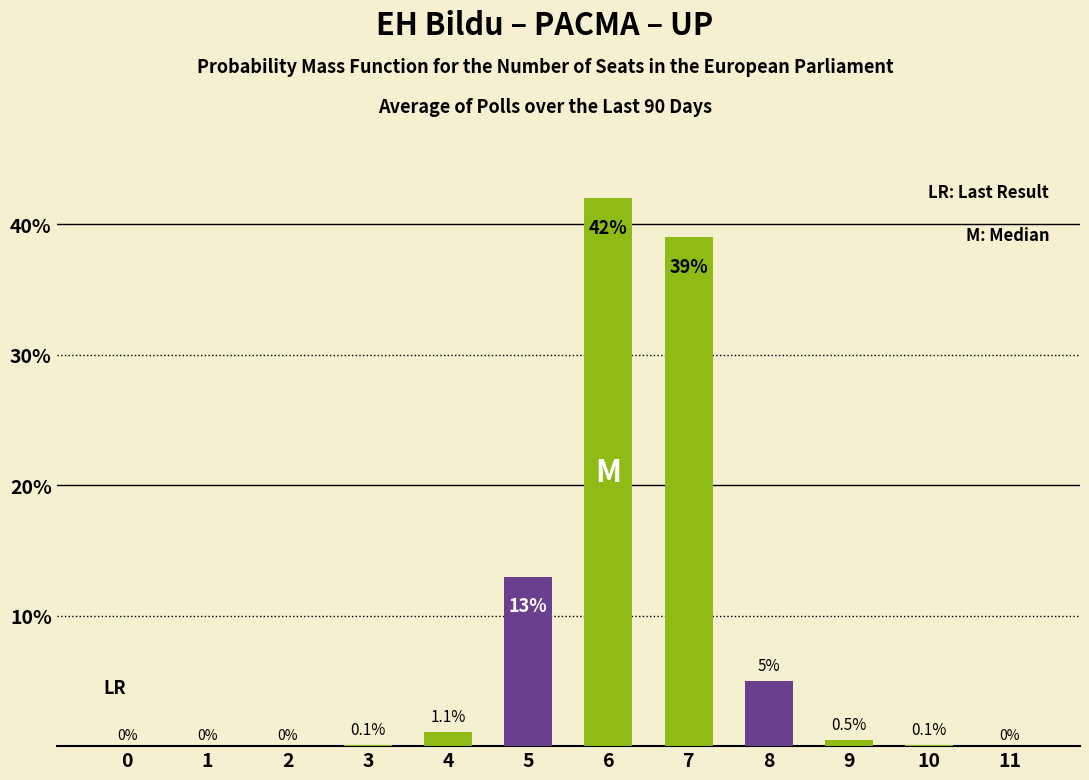

Reading right to left, list all the values displayed in this chart.

11=0.0	10=0.1	9=0.5	8=5.0	7=39.0	6=42.0	5=13.0	4=1.1	3=0.1	2=0.0	1=0.0	0=0.0